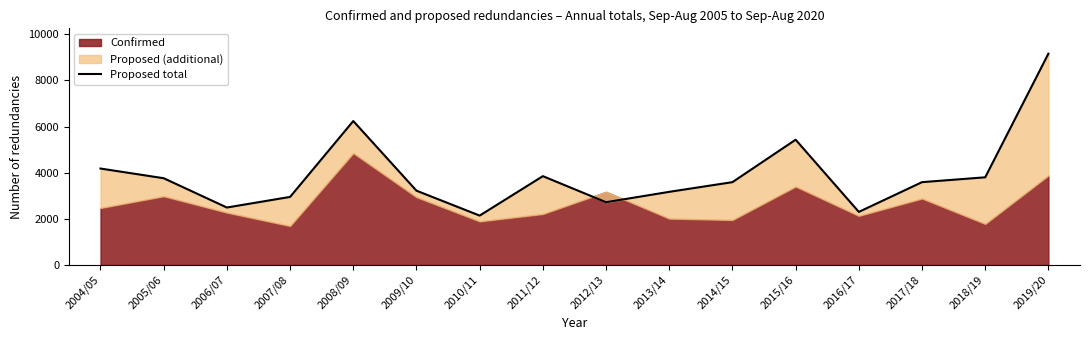

Read the value at 2019/20, to the nearest 100.

9200